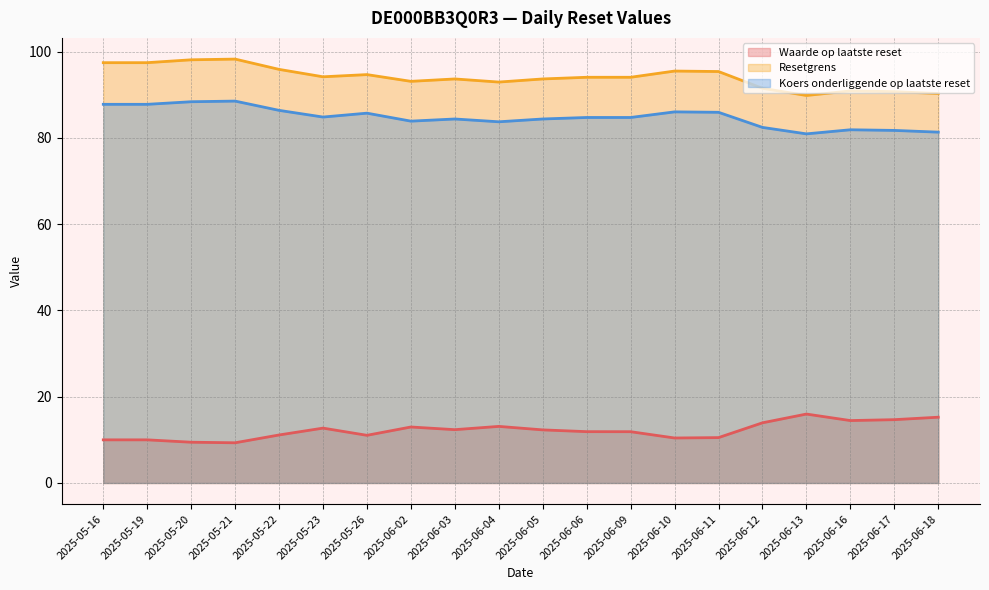

What is the sum of the Koers onderliggende op laatste reset values at 2025-06-17 and 2025-06-10?

167.8